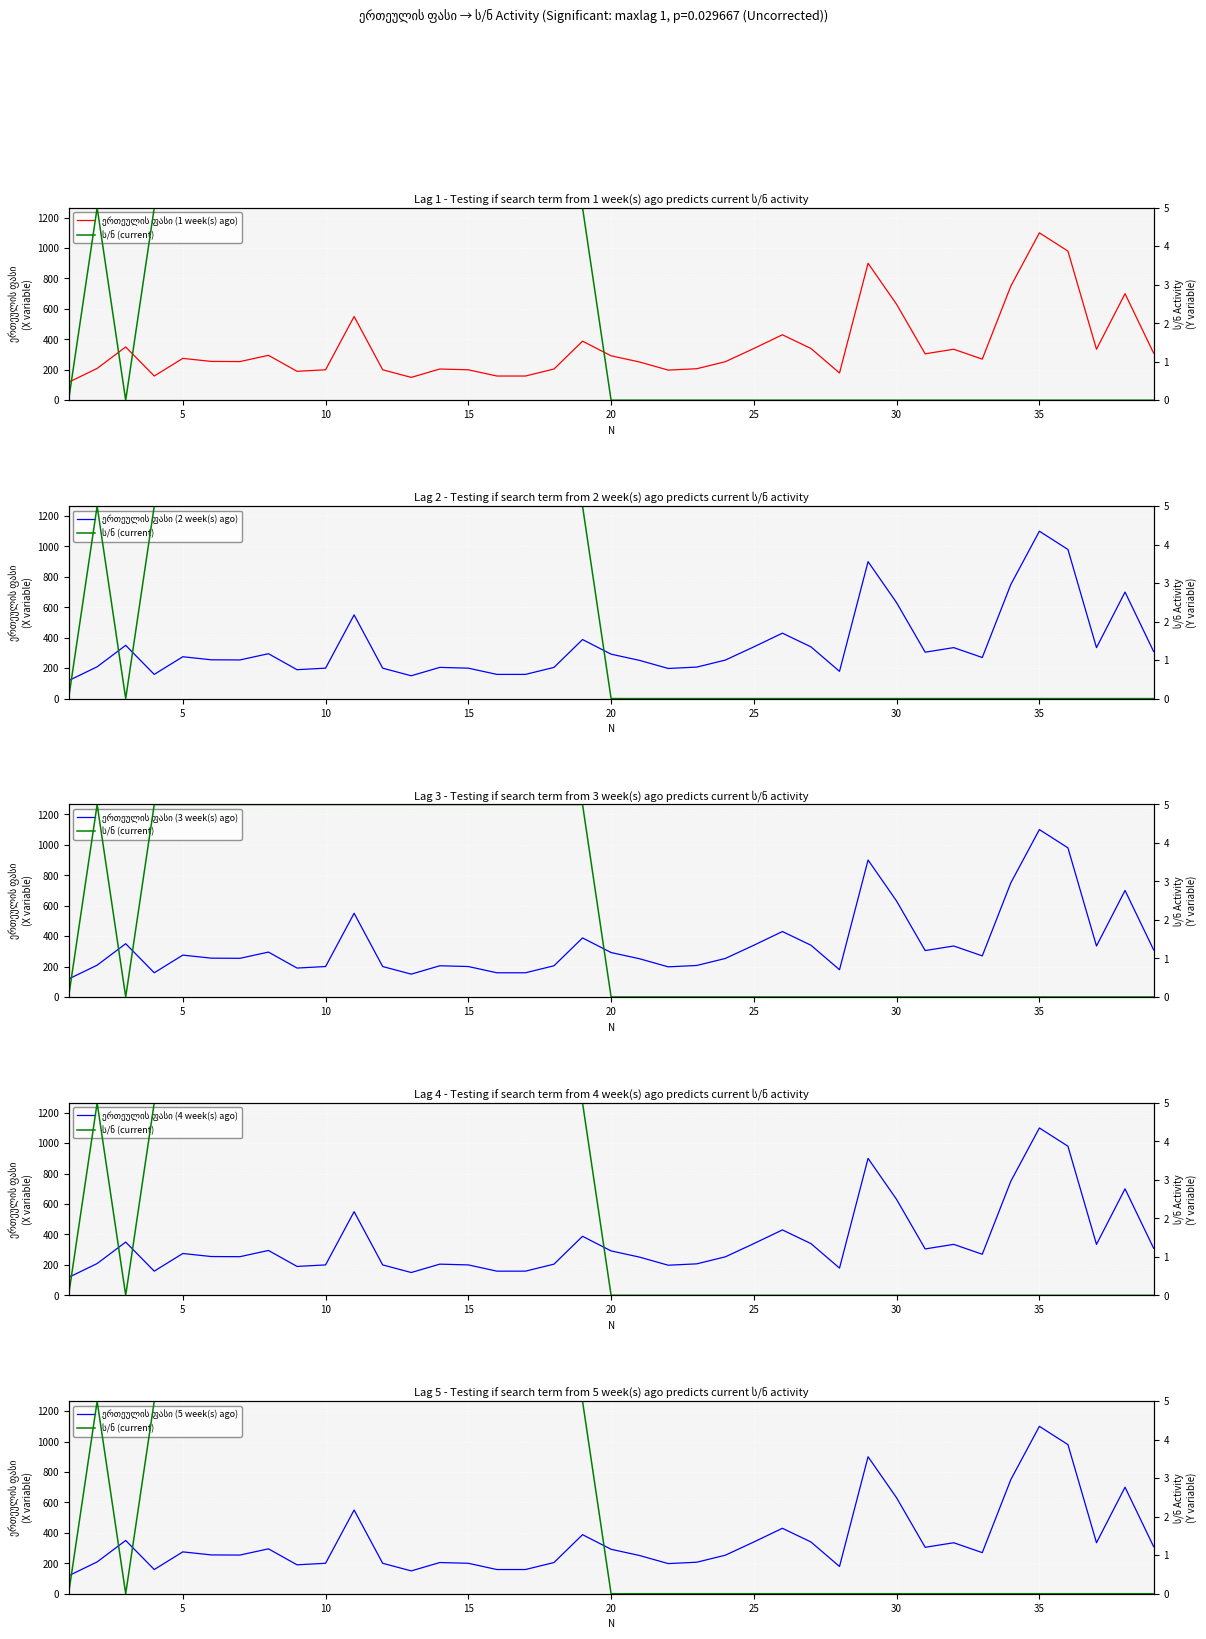

True or false: ერთეულის ფასი (1 week(s) ago) has a value of 275 at 5.

True